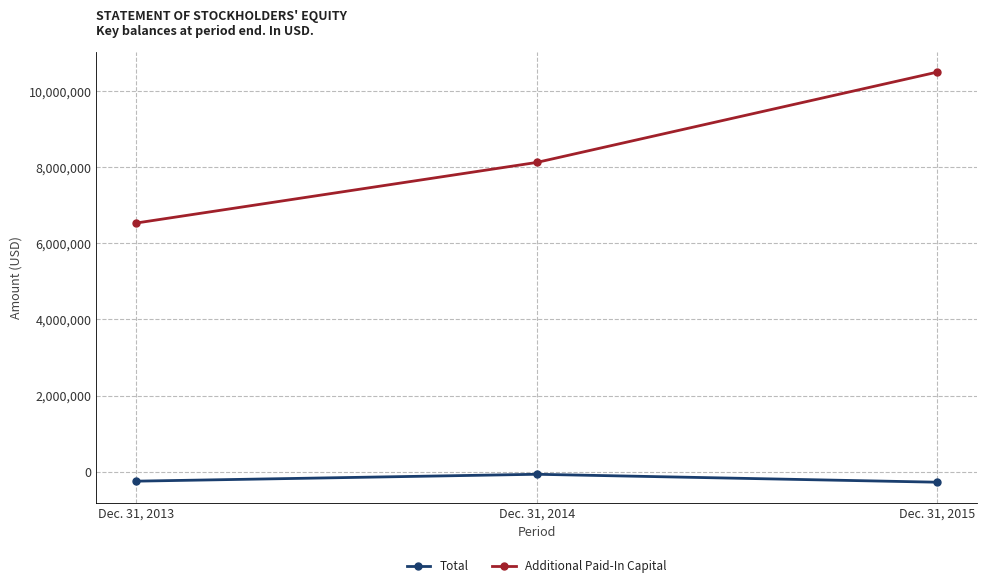

Rank the series by their average value, from lowest to highest.

Total, Additional Paid-In Capital